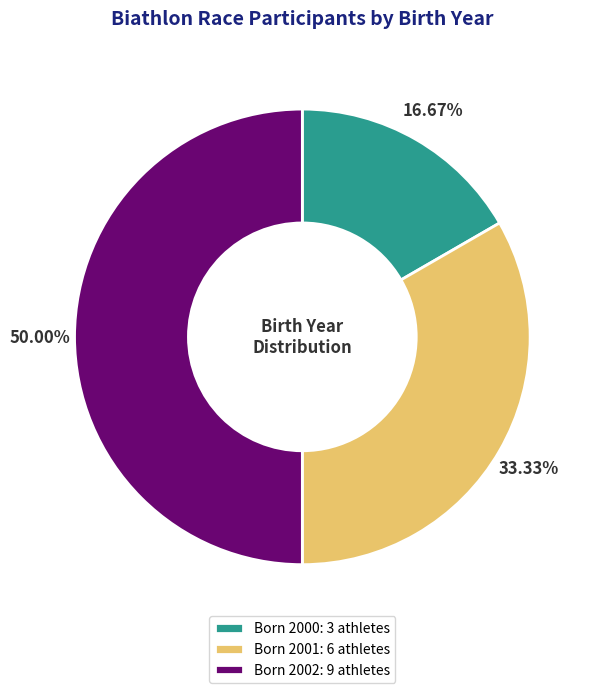

Is the sum of Born 2001: 6 athletes and Born 2002: 9 athletes greater than half?

Yes